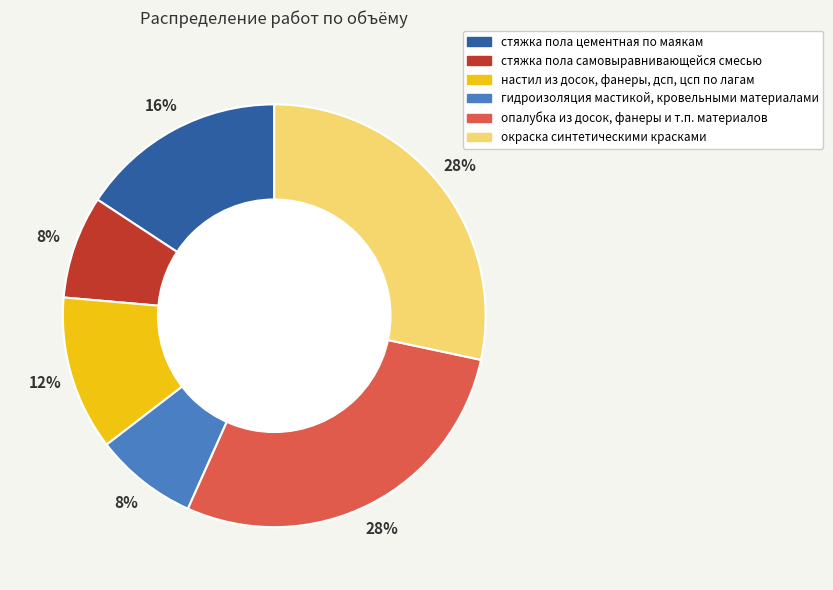

Is there a majority slice in this chart?

No